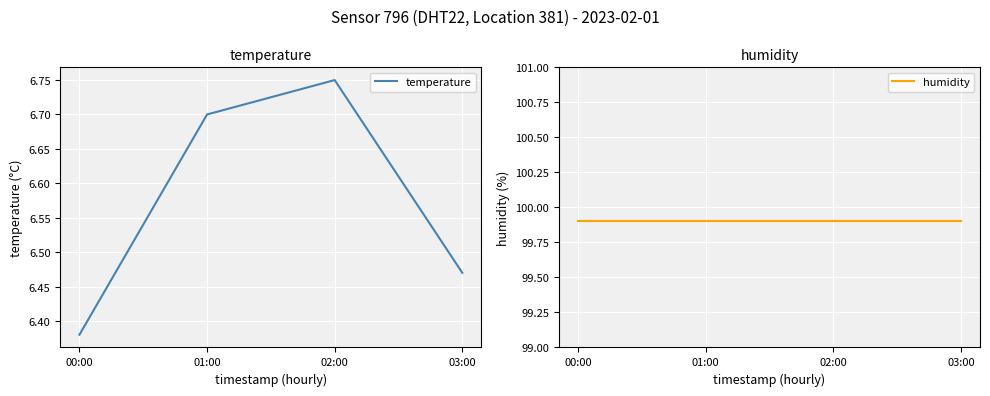

Rank the series at 00:00 from highest to lowest value.

humidity, temperature